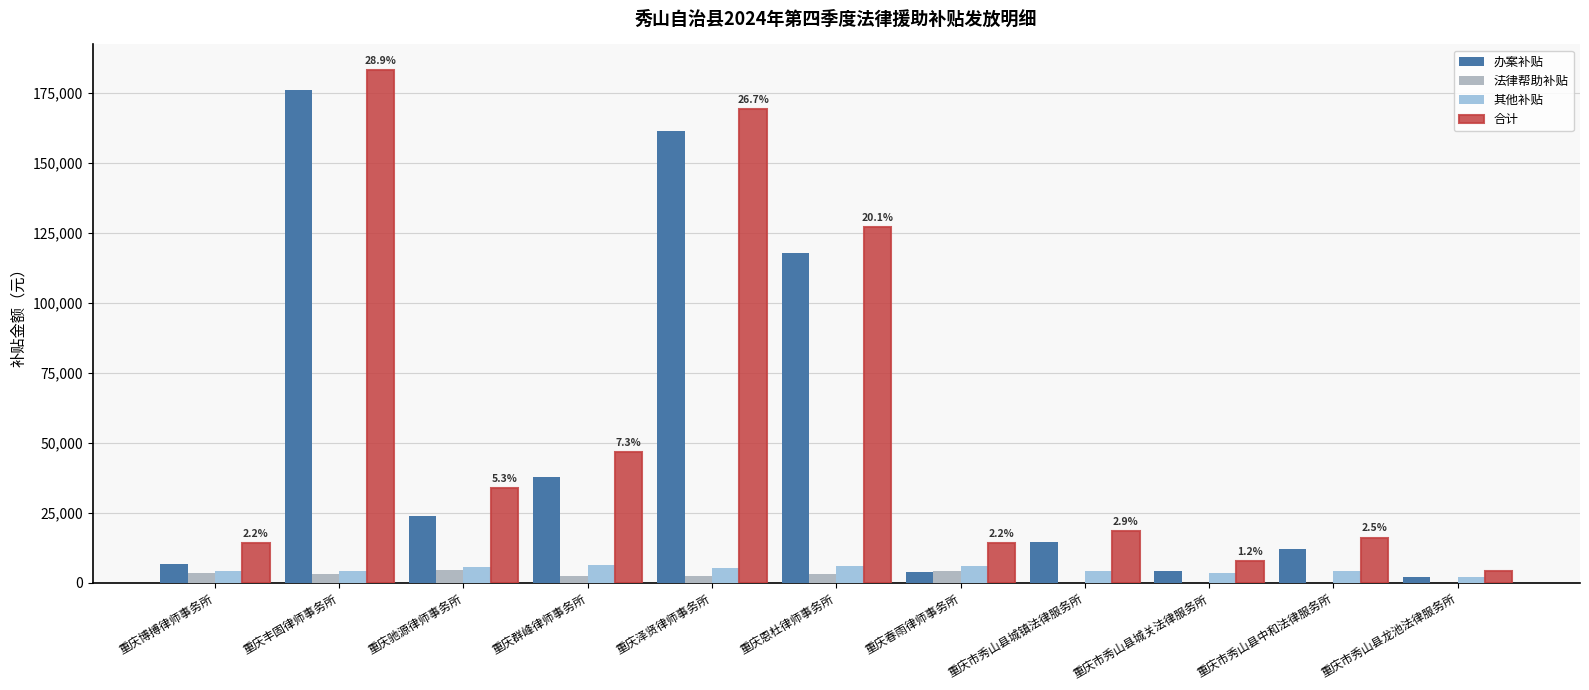

Does the chart contain stacked bars?

No